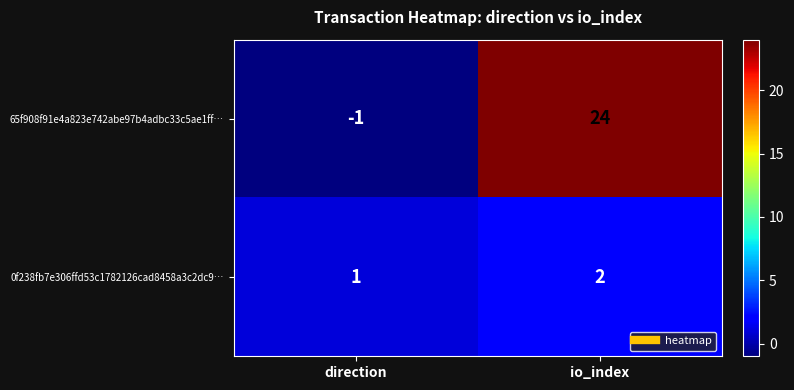

What is the sum of all 0f238fb7e306ffd53c1782126cad8458a3c2dc9… values?

3